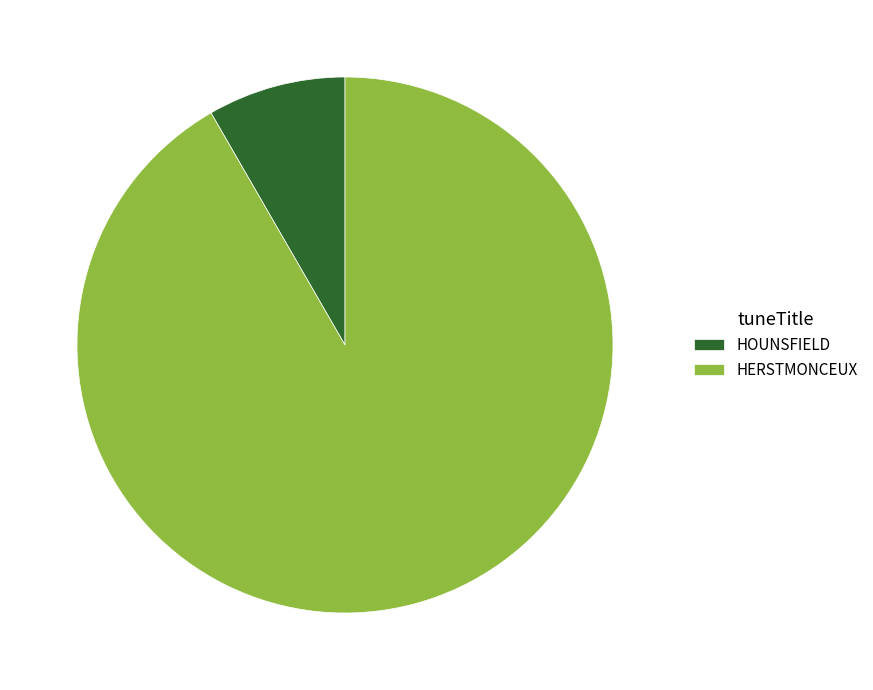

The HOUNSFIELD slice represents 23% of the pie. True or false?

False